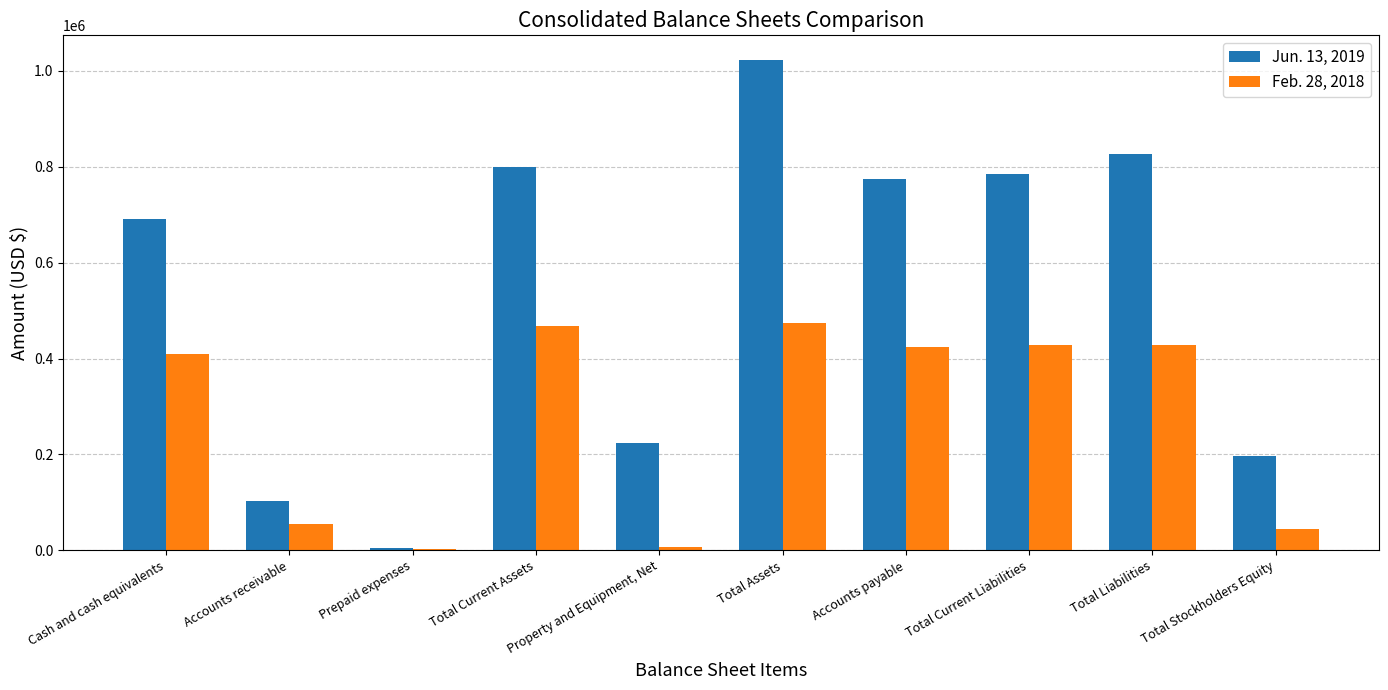

Which label corresponds to the largest value in the chart?

Total Assets